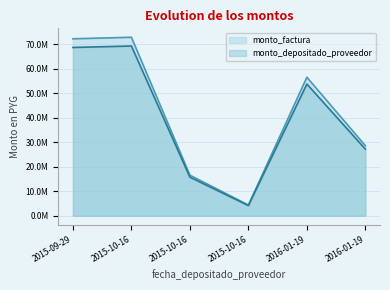

What is the maximum value for monto_depositado_proveedor?

69201577